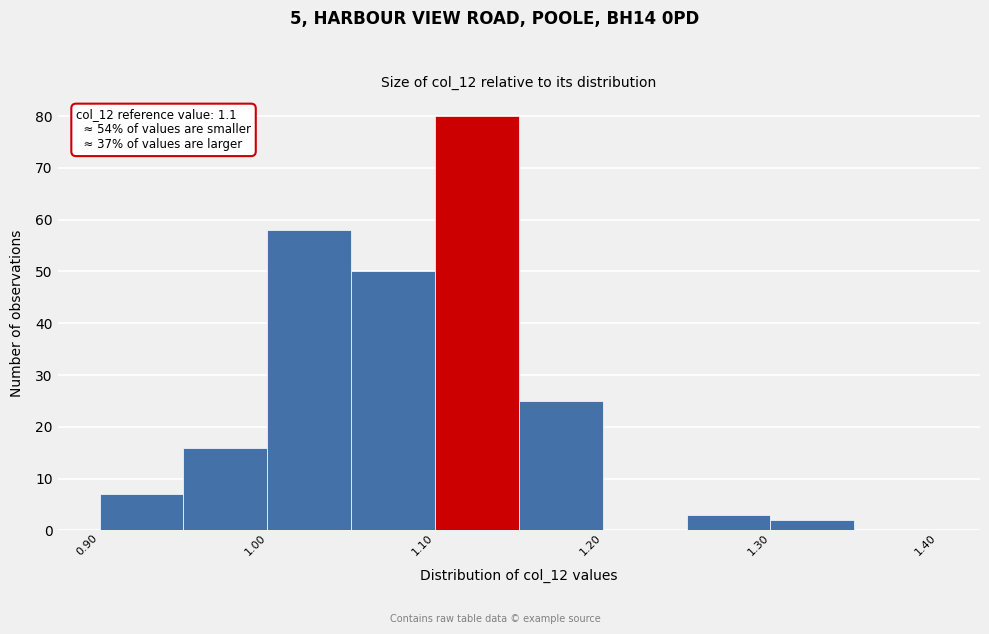

Which range on the x-axis has the tallest bar?

1.10 to 1.15